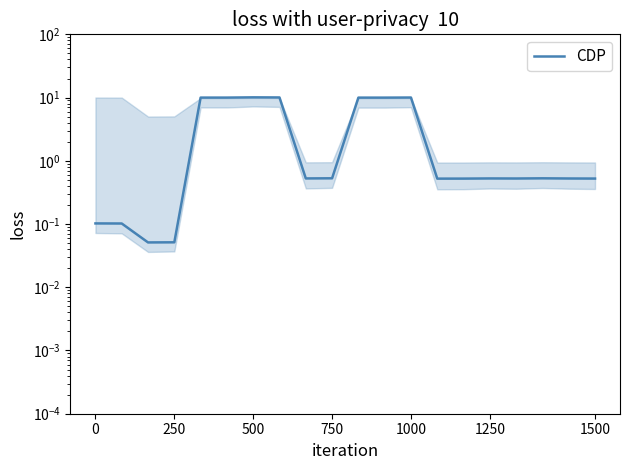

What position from the left is 500?

3